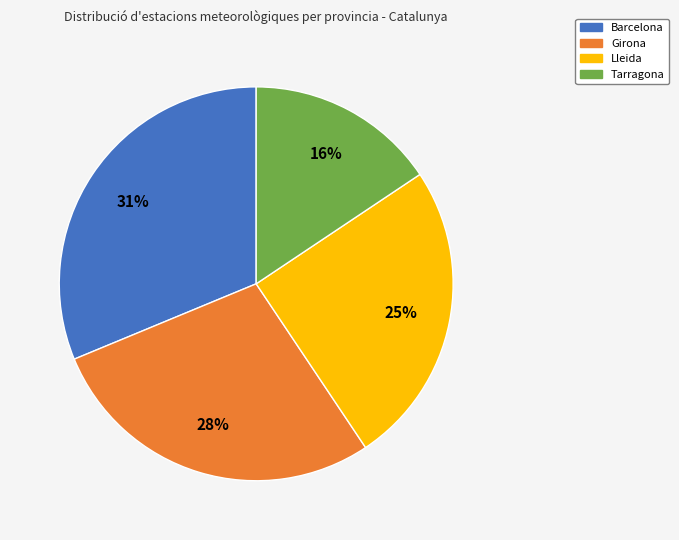

Between Barcelona and Lleida, which is larger?

Barcelona